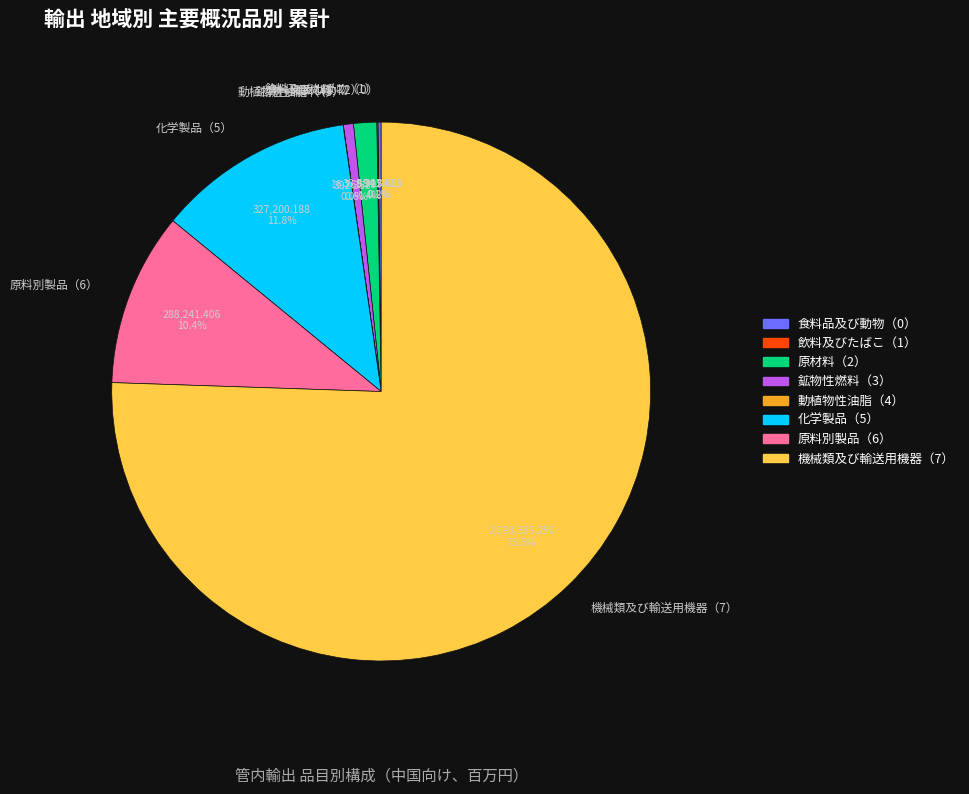

What percentage do 機械類及び輸送用機器（7） and 原材料（2） together represent?

76.9%